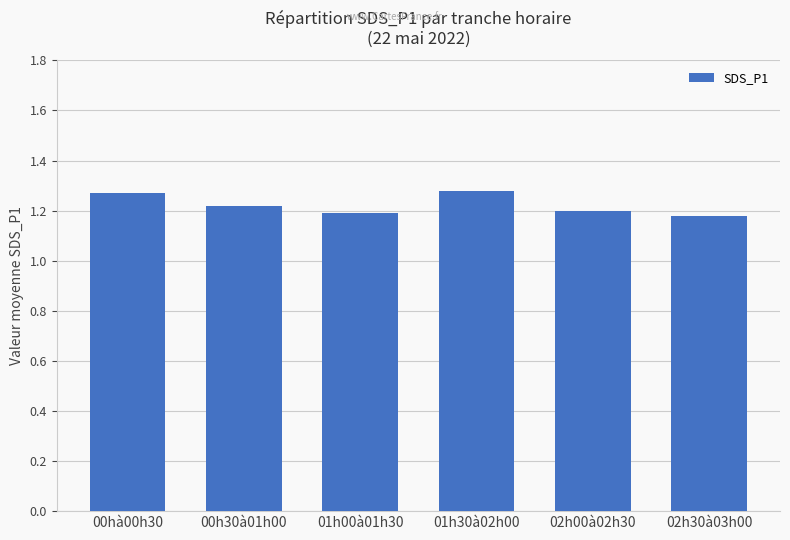

Is it true that the value at 00h30à01h00 is 1.2?

True